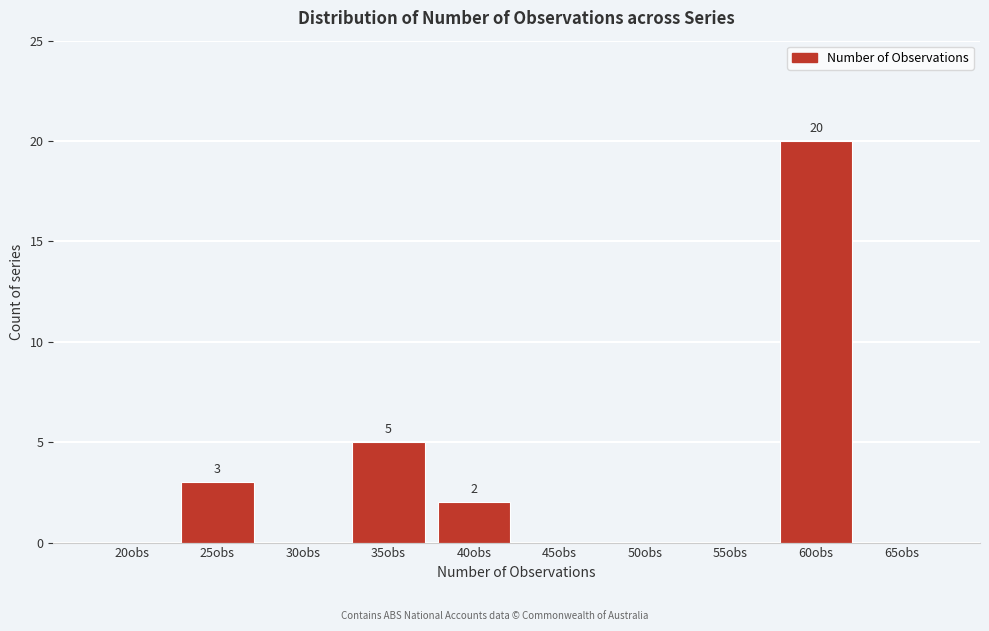

Reading left to right, what are all the values shown in this chart?

20obs=0	25obs=3	30obs=0	35obs=5	40obs=2	45obs=0	50obs=0	55obs=0	60obs=20	65obs=0